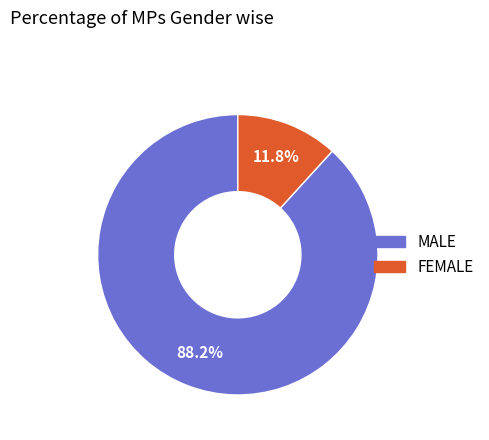

Is there a majority slice in this chart?

Yes